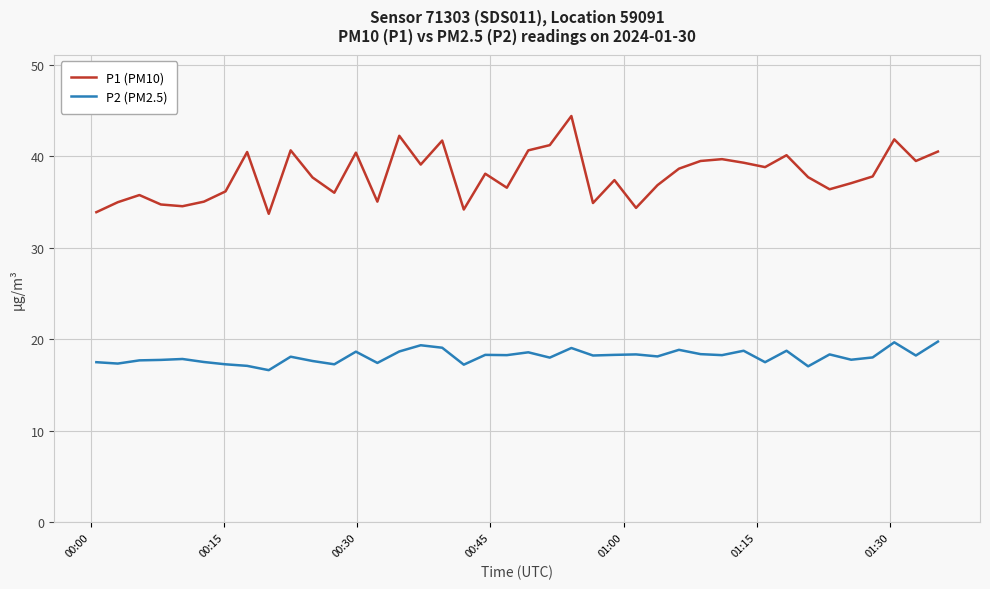

True or false: P1 (PM10) and P2 (PM2.5) intersect in this chart.

False